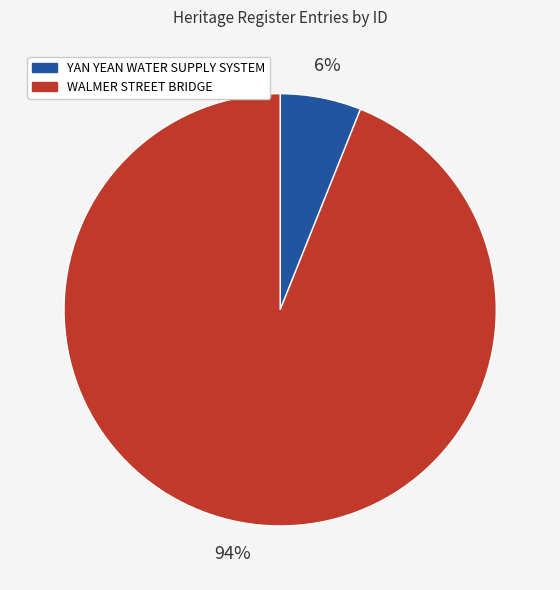

Do YAN YEAN WATER SUPPLY SYSTEM and WALMER STREET BRIDGE together represent more than half of the pie?

Yes